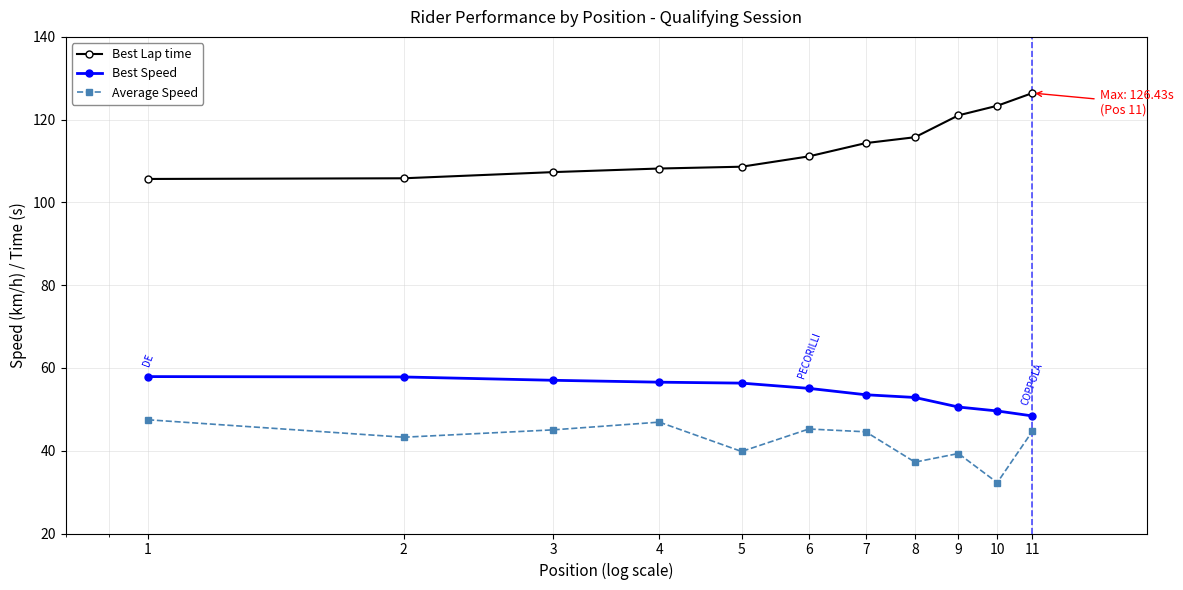

What is the value of the Best Lap time point at the 1st from the left?

105.7